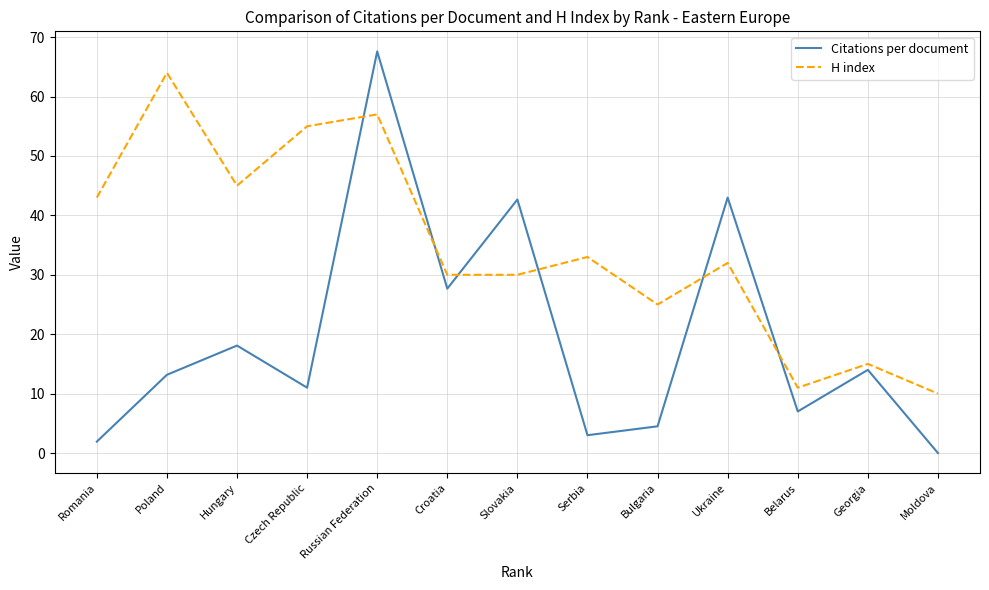

Rank the series by their maximum value, from lowest to highest.

H index, Citations per document